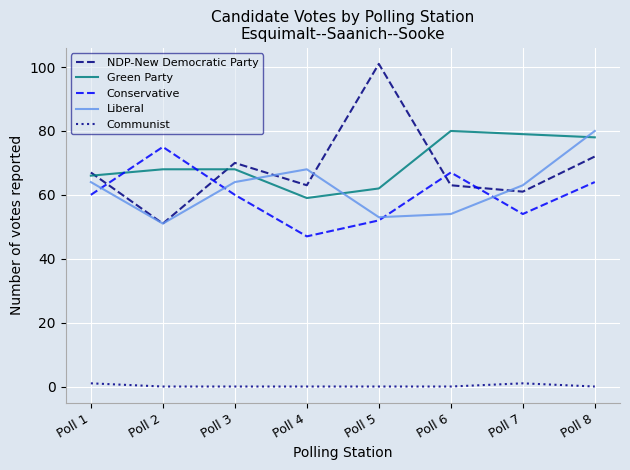

True or false: Communist and Conservative intersect in this chart.

False